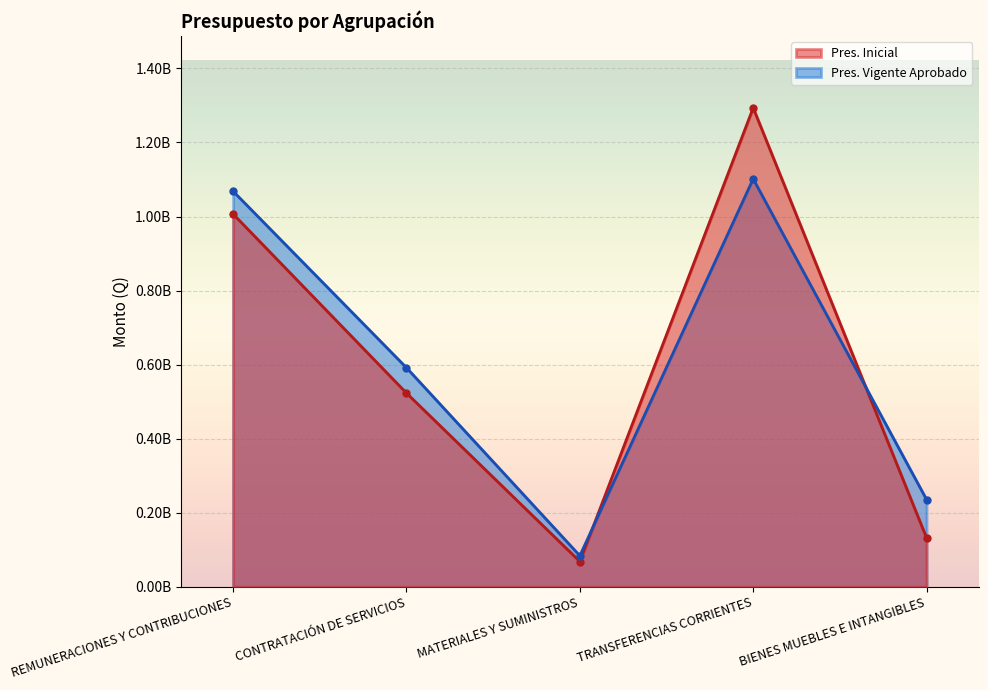

What is the total value across all series at TRANSFERENCIAS CORRIENTES?

2395160658.2